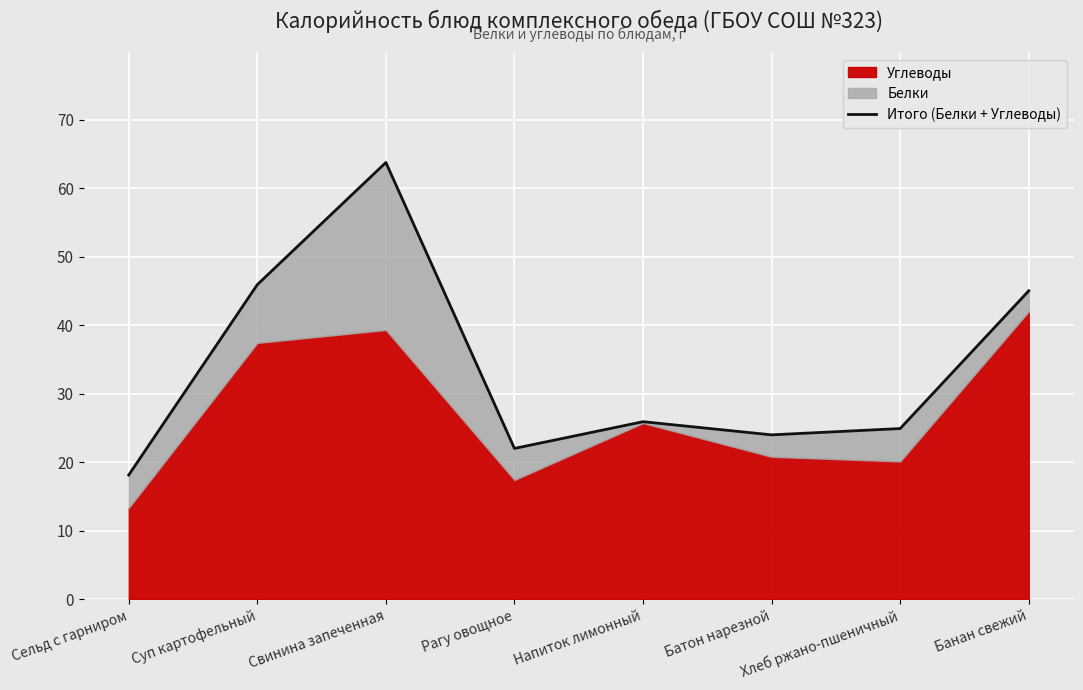

What is the average value?

33.7